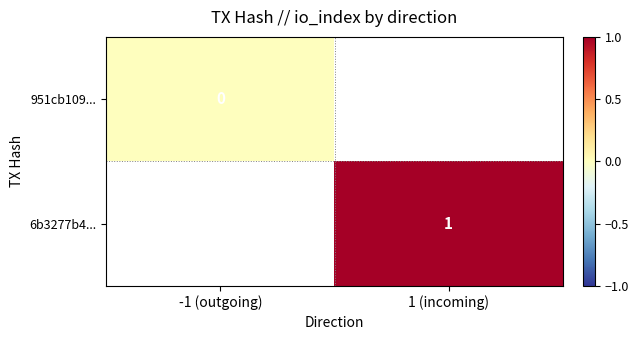

True or false: 6b3277b4... has a value of 1 at 1 (incoming).

True